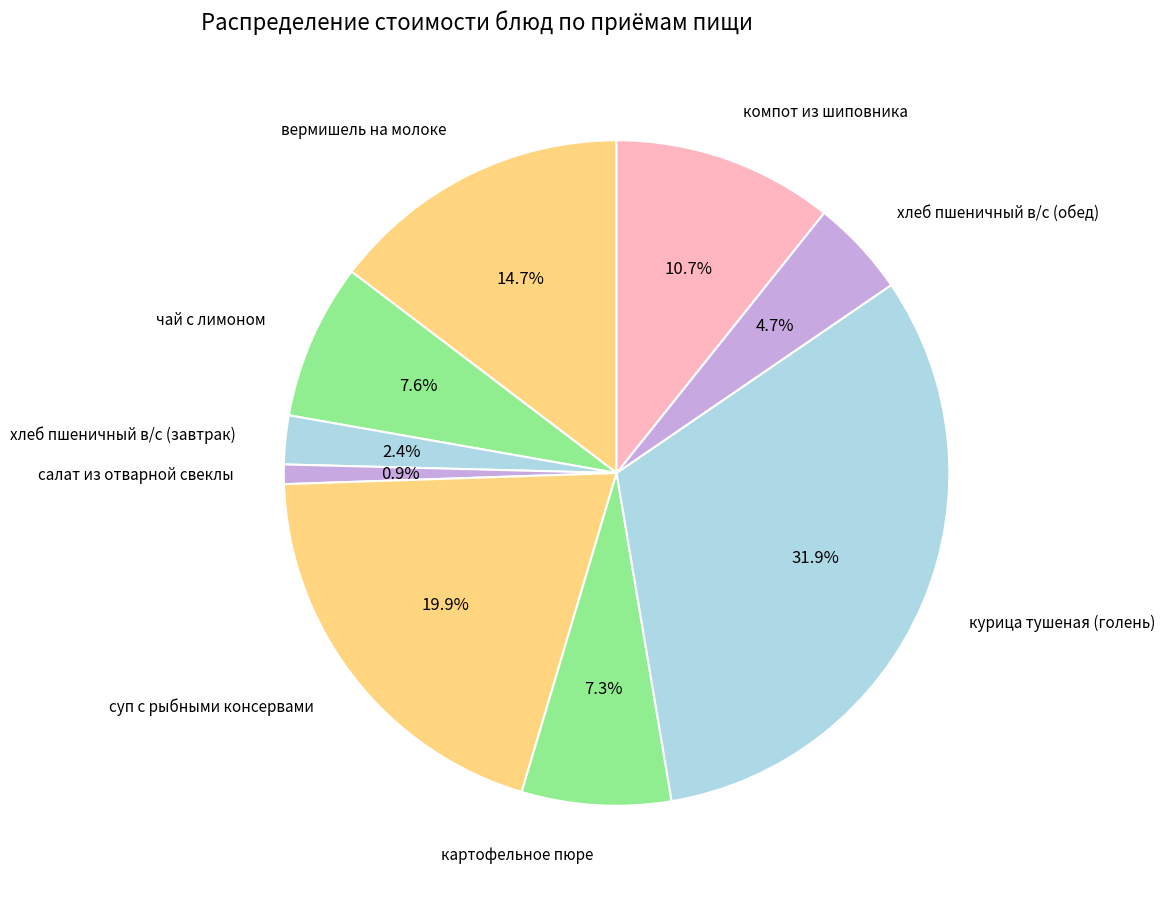

To the nearest percent, what is the difference between the largest and smallest slice percentages?

31%